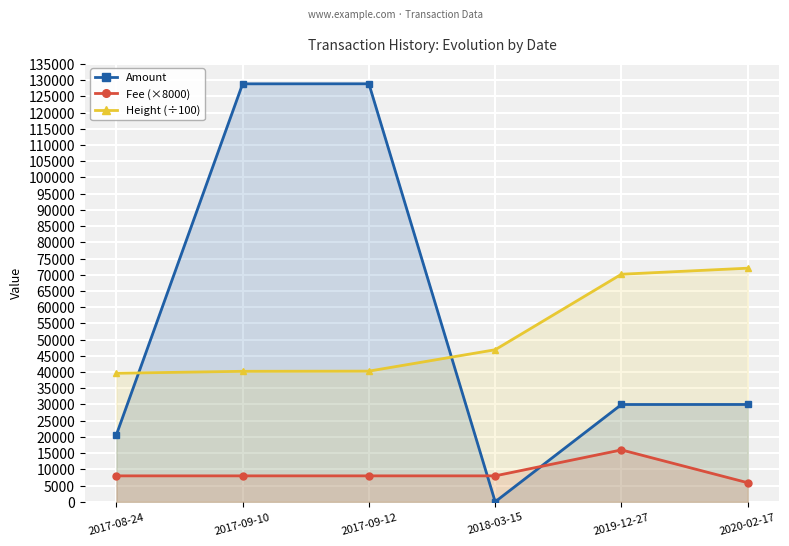

What position from the left is 2020-02-17?

6